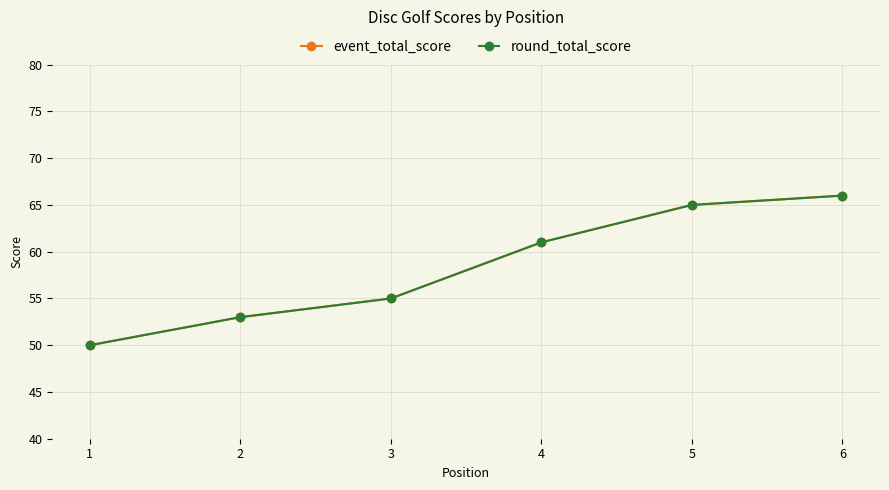

Between 5 and 6, which series saw the biggest shift?

event_total_score